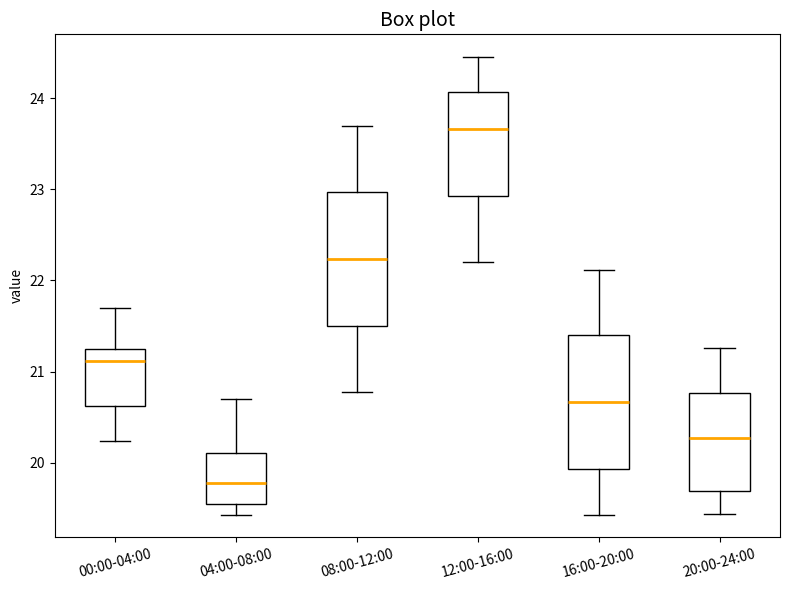

Reading left to right, transcribe this box plot: for each box, give where its median line is, the range the box spans, and where its two whiskers end, as read against the y-axis. The values are not printed on the chart, so give them approximately, as read against the axis.

00:00-04:00: median 21.1, box 20.6 to 21.2, whiskers 20.2 to 21.7
04:00-08:00: median 19.8, box 19.5 to 20.1, whiskers 19.4 to 20.7
08:00-12:00: median 22.2, box 21.5 to 23.0, whiskers 20.8 to 23.7
12:00-16:00: median 23.7, box 22.9 to 24.1, whiskers 22.2 to 24.5
16:00-20:00: median 20.7, box 19.9 to 21.4, whiskers 19.4 to 22.1
20:00-24:00: median 20.3, box 19.7 to 20.8, whiskers 19.4 to 21.3